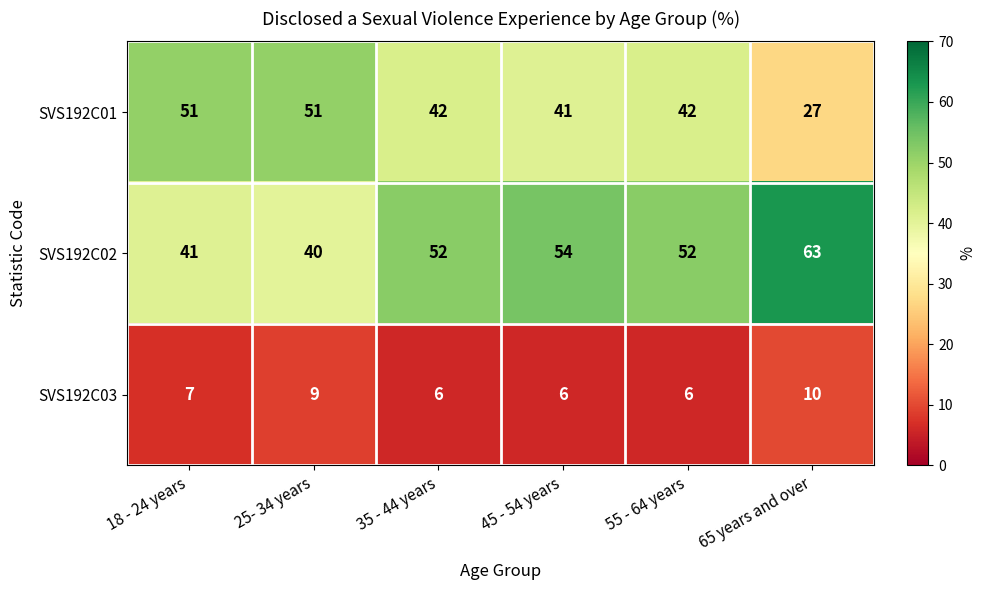

At how many categories does at least one series exceed 50?

6